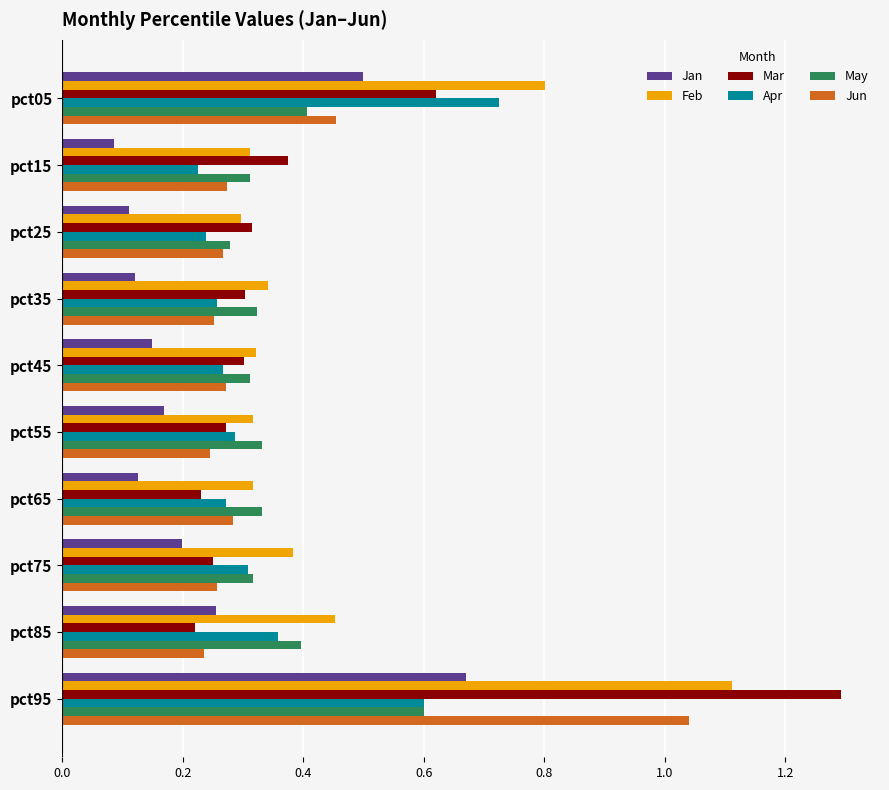

At which category does the chart reach its peak across all series?

pct95